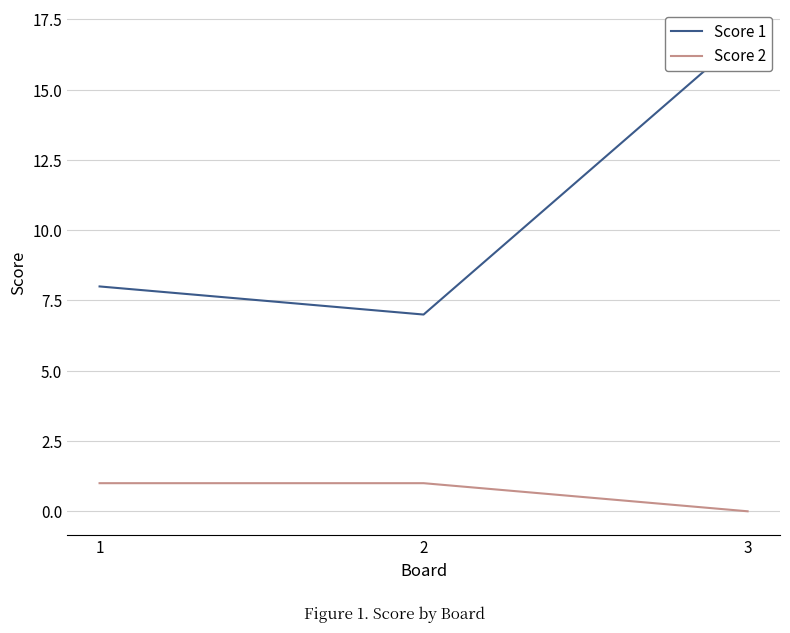

What is the maximum value shown in the chart?

17